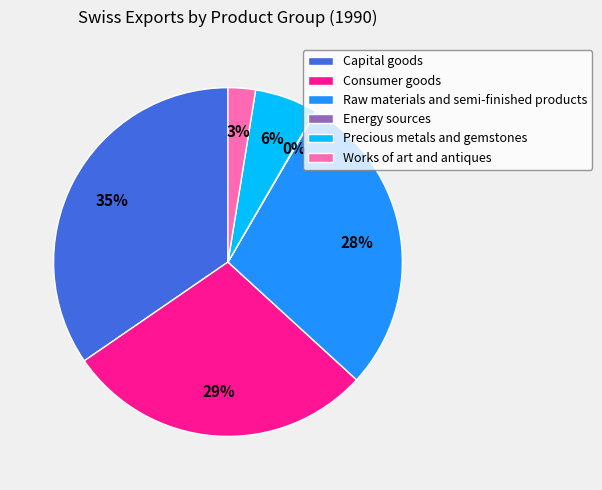

To the nearest percent, what is the difference between the largest and smallest slice percentages?

35%